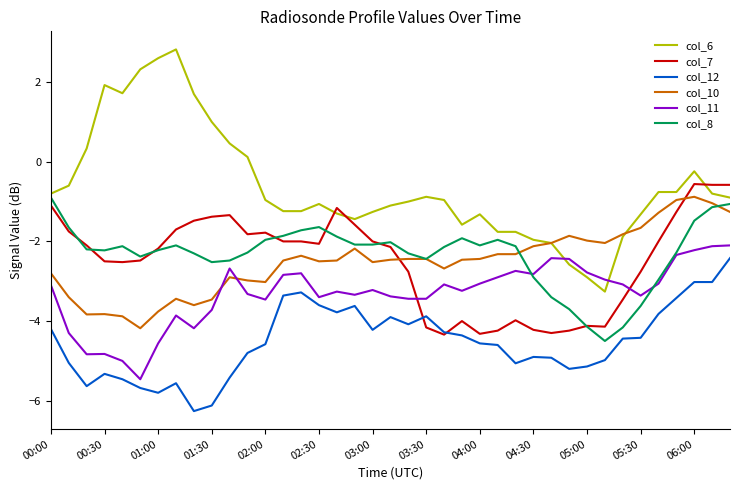

Which series has the largest range (max minus min)?

col_6